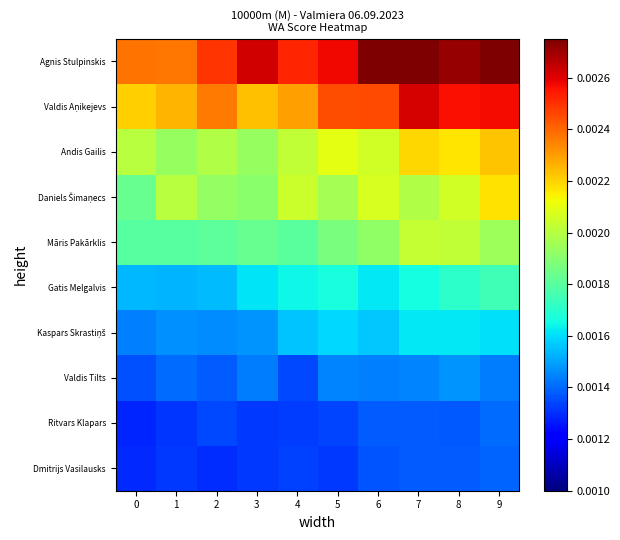

Rank the series at 8 from lowest to highest value.

Ritvars Klapars, Dmitrijs Vasilausks, Valdis Tilts, Kaspars Skrastiņš, Gatis Melgalvis, Māris Pakārklis, Daniels Šimaņecs, Andis Gailis, Valdis Aņikejevs, Agnis Stulpinskis